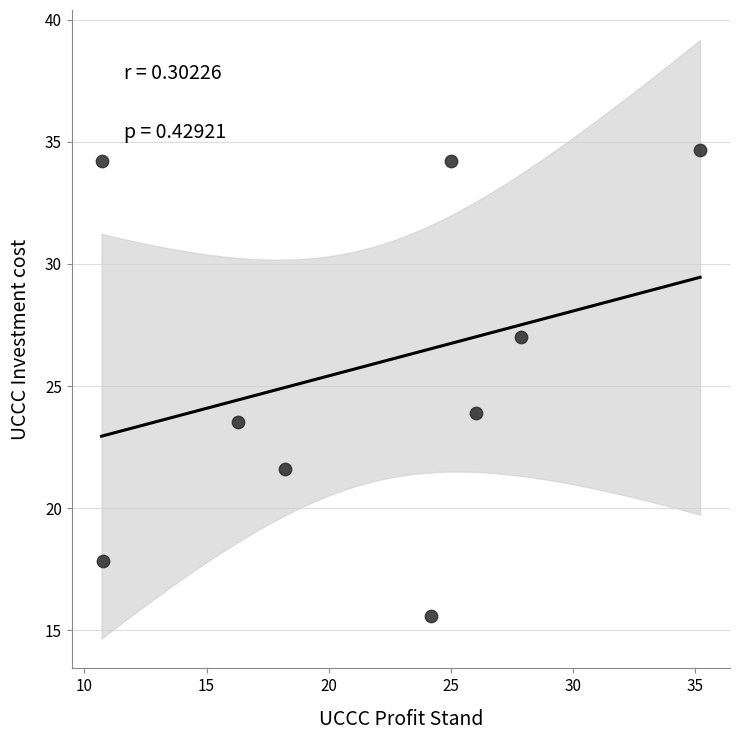

What is the average X value?

21.6